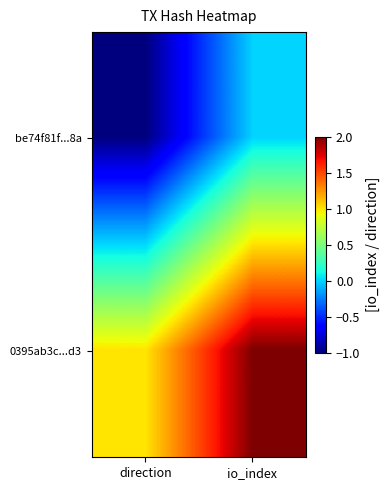

Reading left to right, extract all data points from this chart.

be74f81f...8a: direction=-1	io_index=0
0395ab3c...d3: direction=1	io_index=2